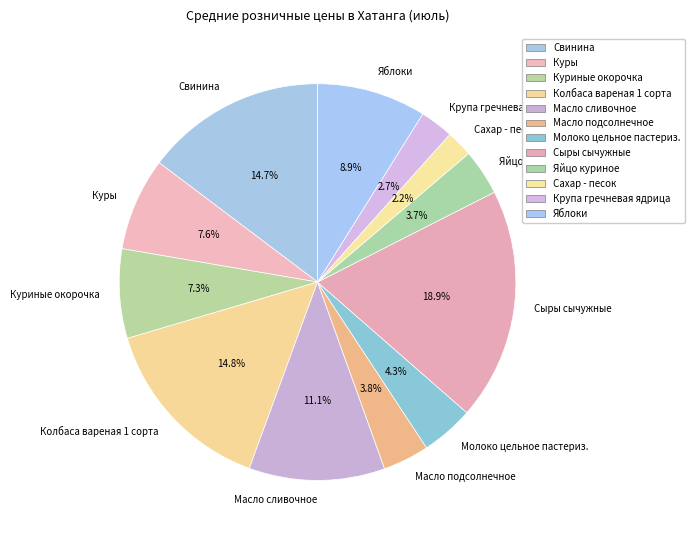

Approximately how many times larger is the value at Масло подсолнечное compared to Крупа гречневая ядрица?

1.4